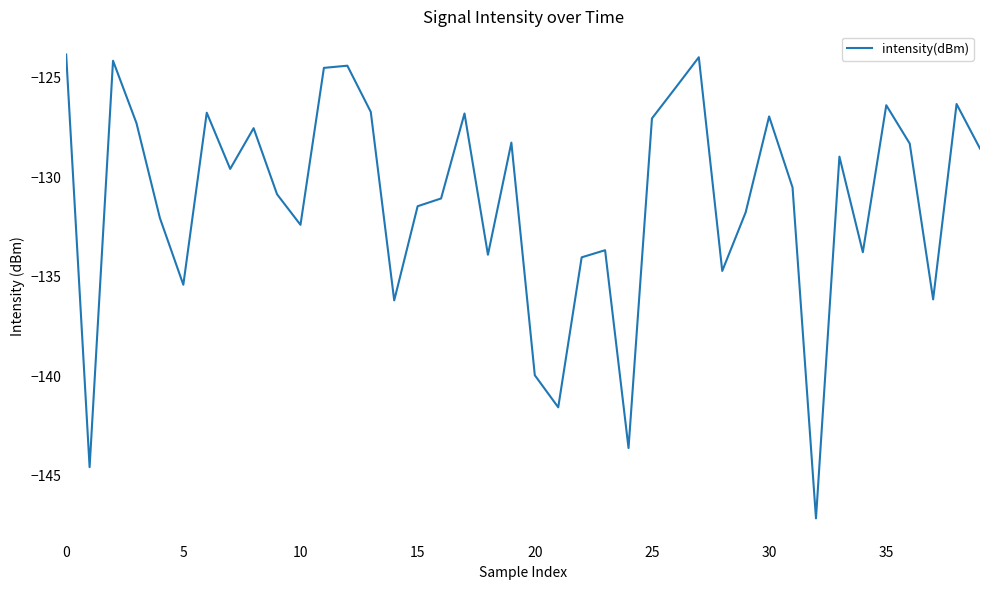

What is the difference between the second highest and second lowest values?

20.6